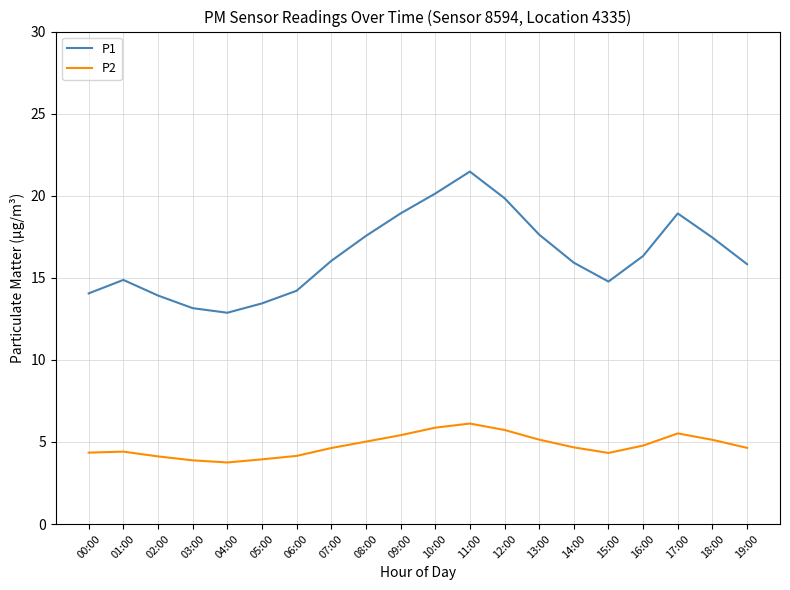

What is the difference between the maximum and minimum values in the P2 series?

2.4